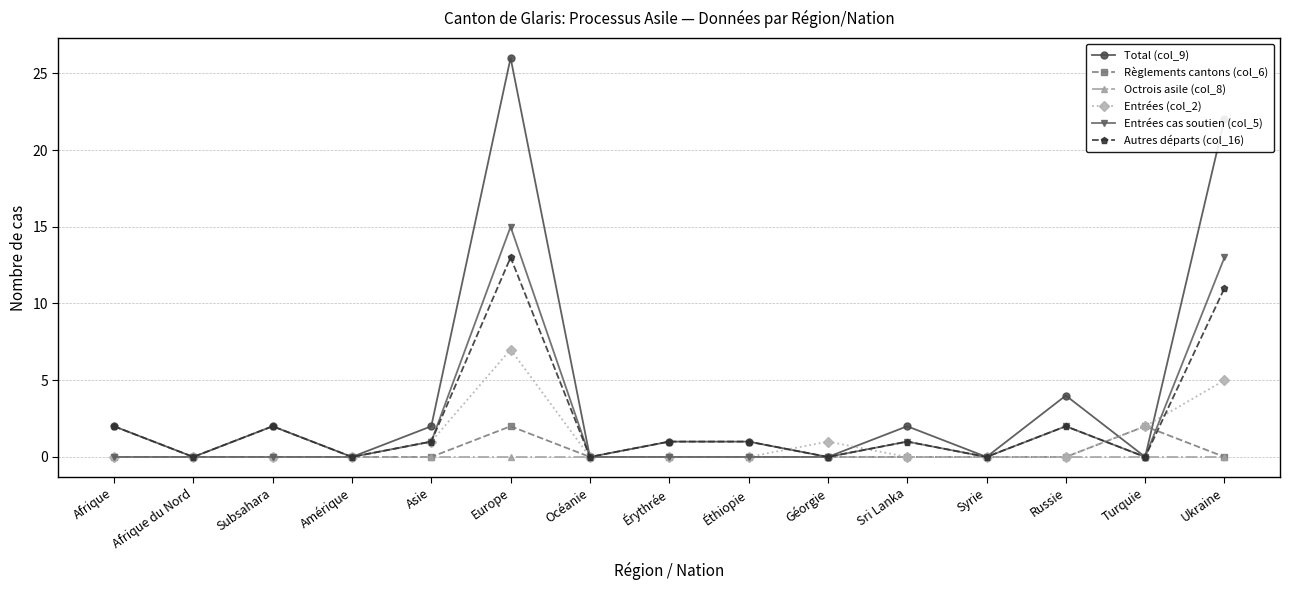

What is the label of the 12th point from the right?

Amérique